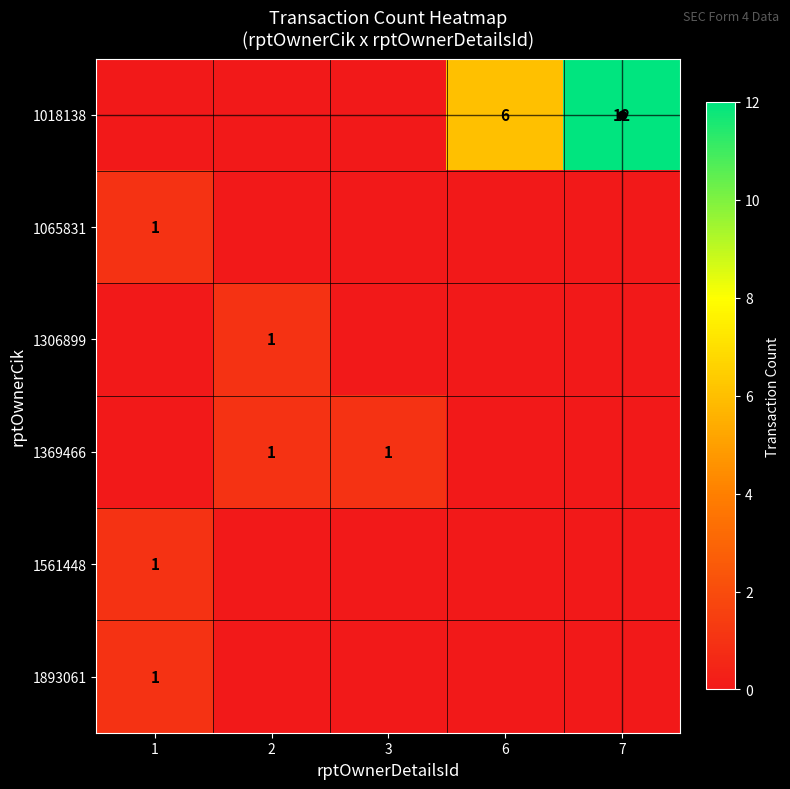

True or false: 1369466 has a value of 1 at 2.

True